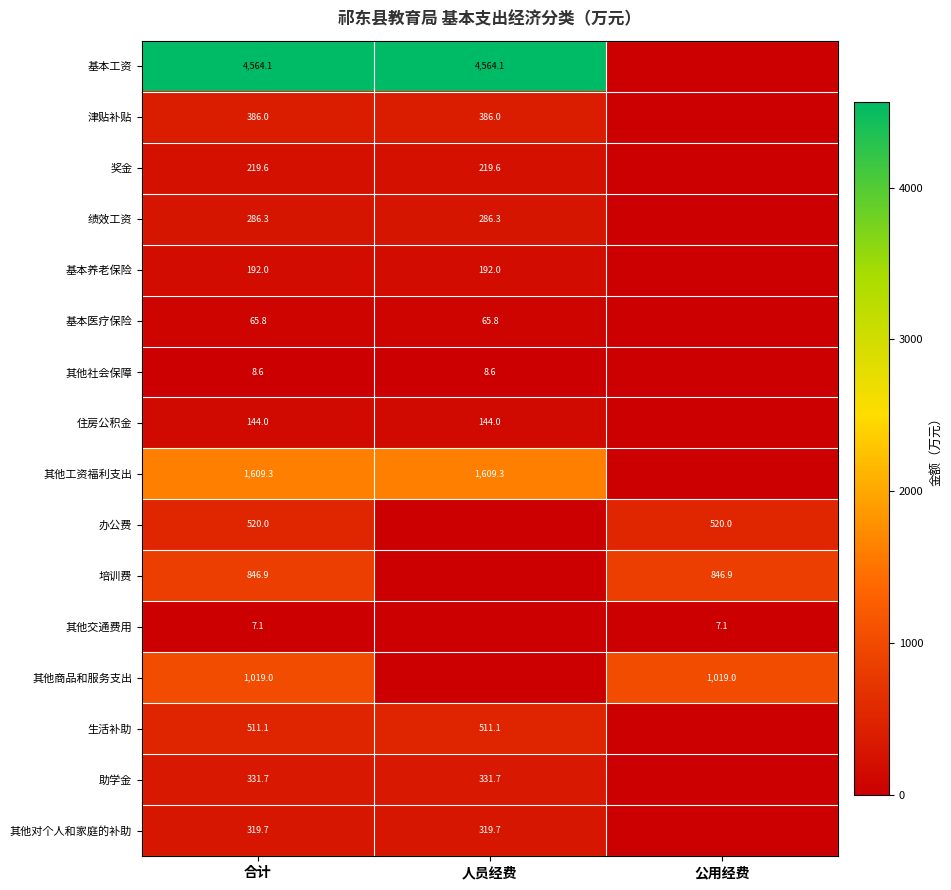

What is the sum of the 津贴补贴 values at 人员经费 and 合计?

772.0